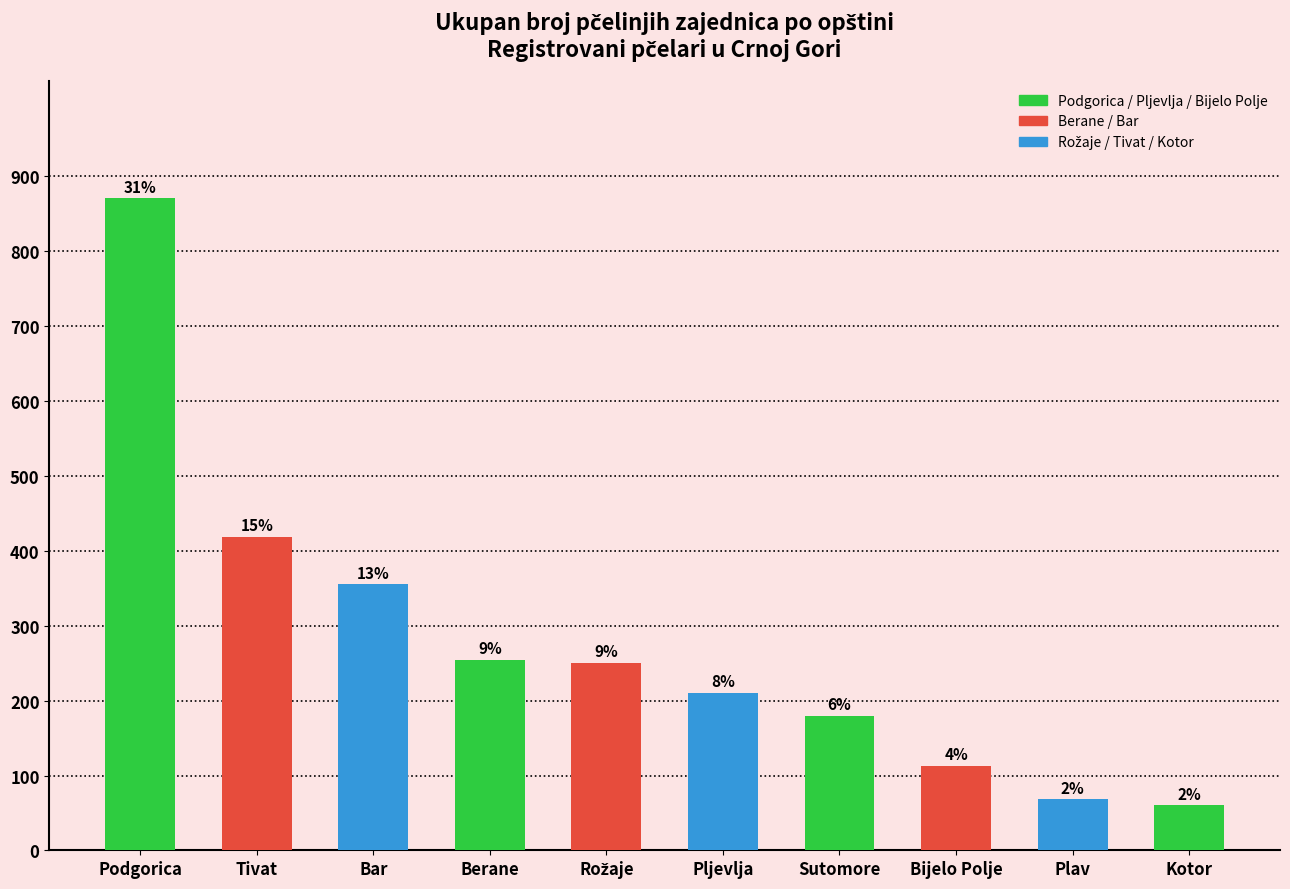

Approximately how many times larger is the value at Tivat compared to Podgorica?

0.5